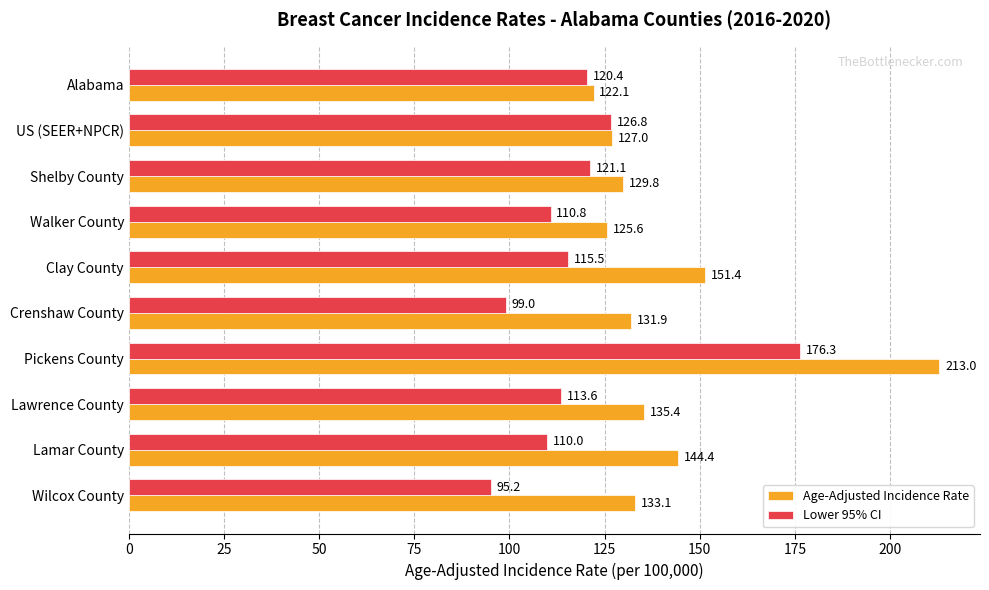

The Lower 95% CI series shows 61.6 at Lamar County. True or false?

False